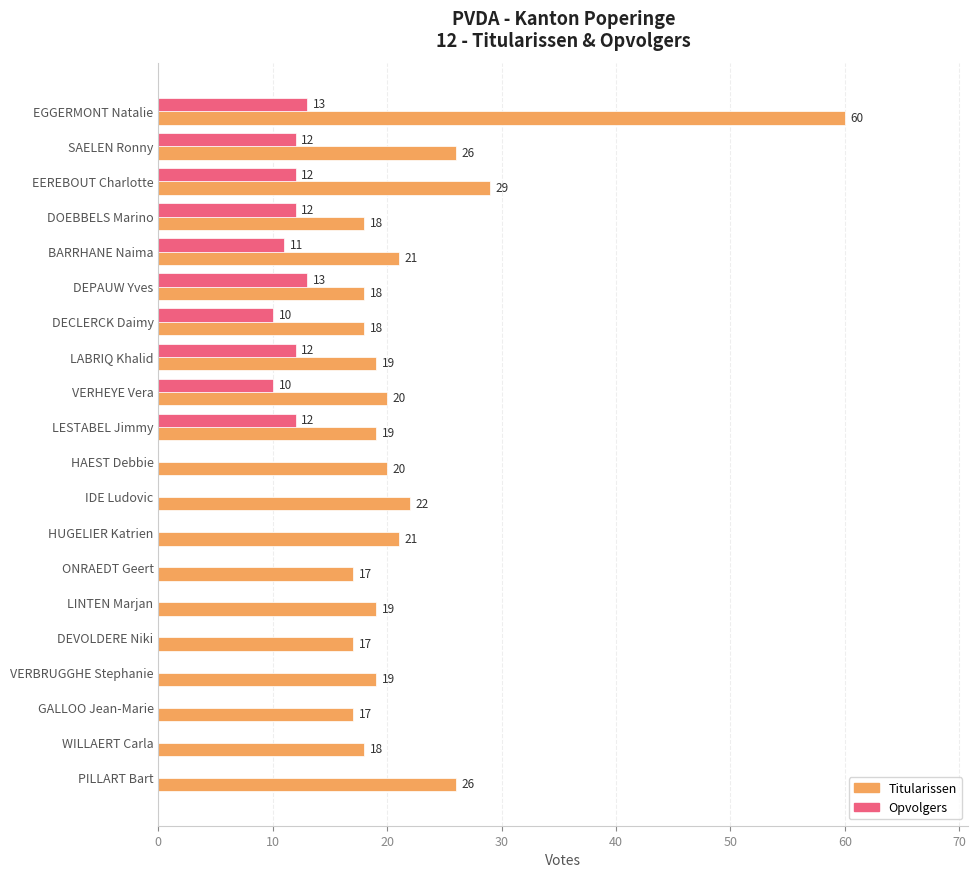

At which category is the sum across all series the highest?

EGGERMONT Natalie